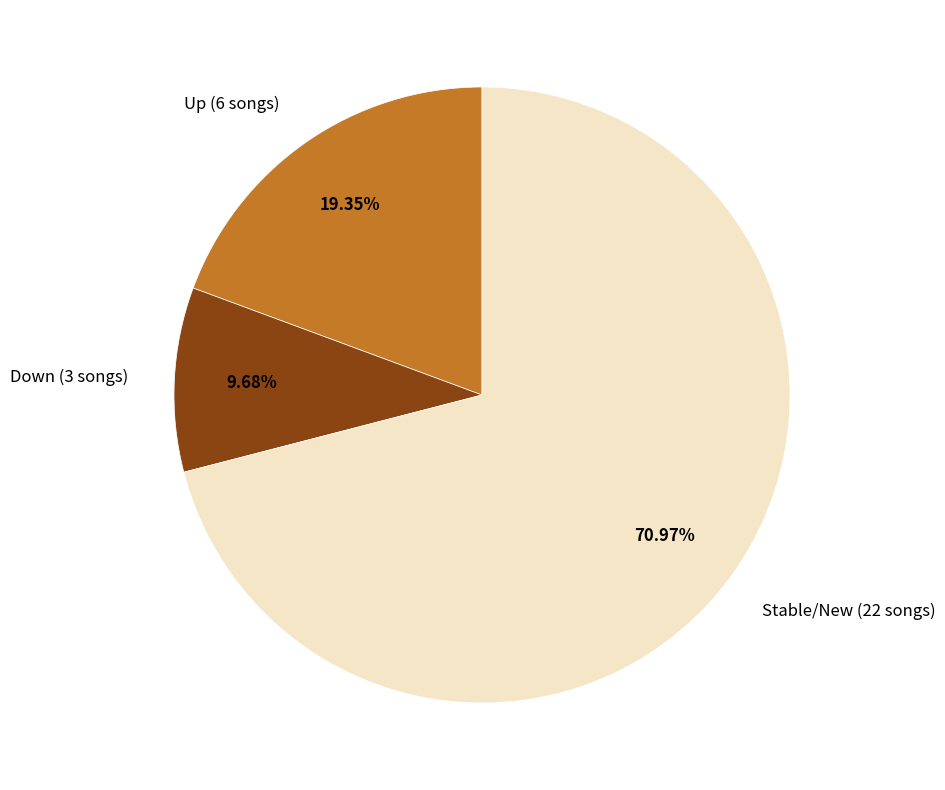

Rank the categories by value from highest to lowest.

Stable/New (22 songs), Up (6 songs), Down (3 songs)